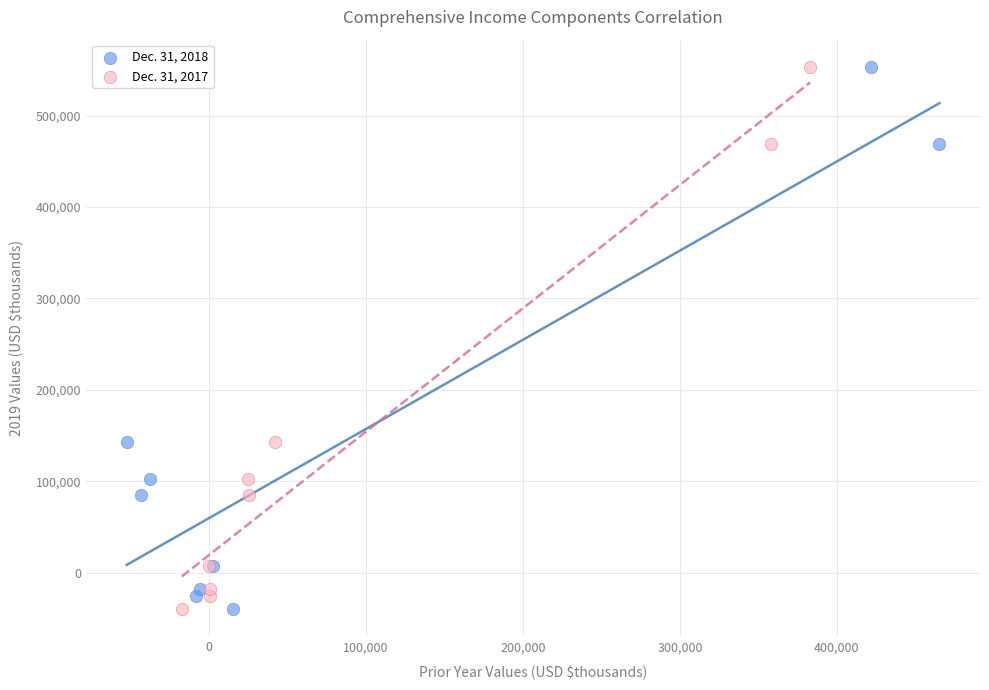

What are all the series names shown in the legend?

Dec. 31, 2018, Dec. 31, 2017